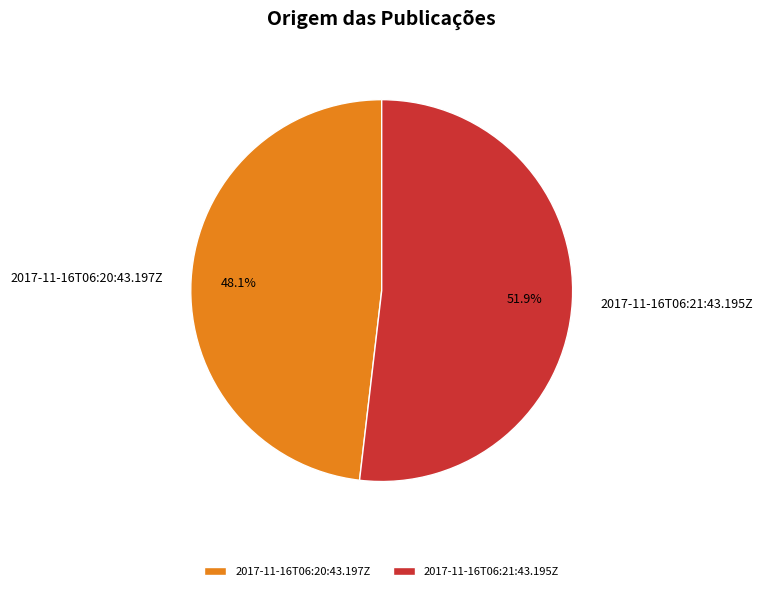

Which slice represents more than half of the pie?

2017-11-16T06:21:43.195Z